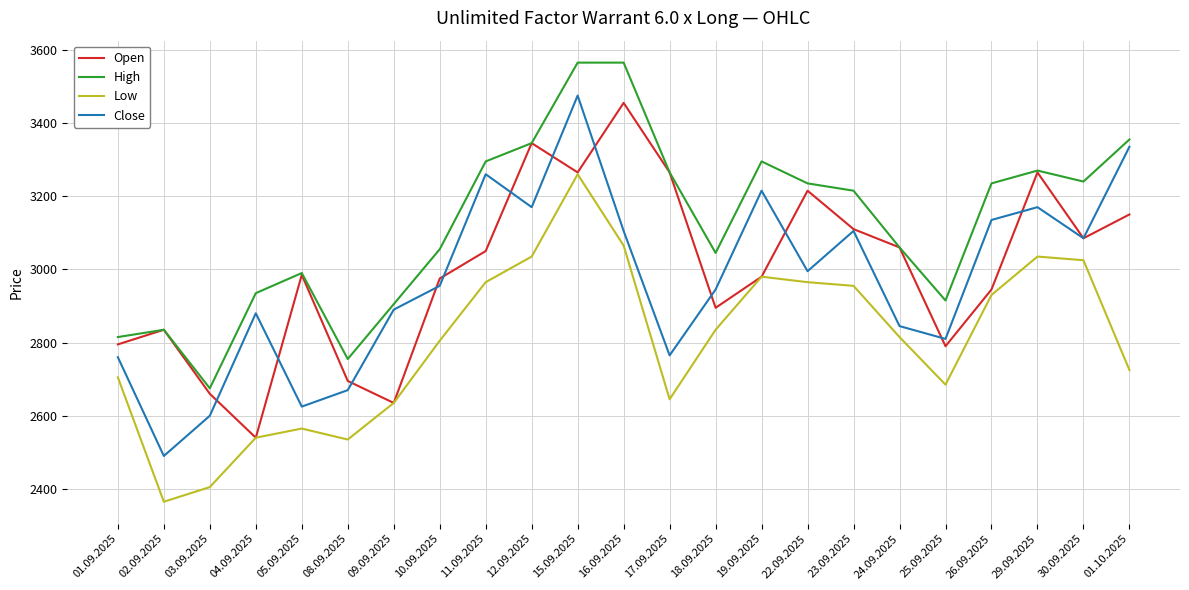

True or false: Open has more than 1 points higher than both neighbors.

True